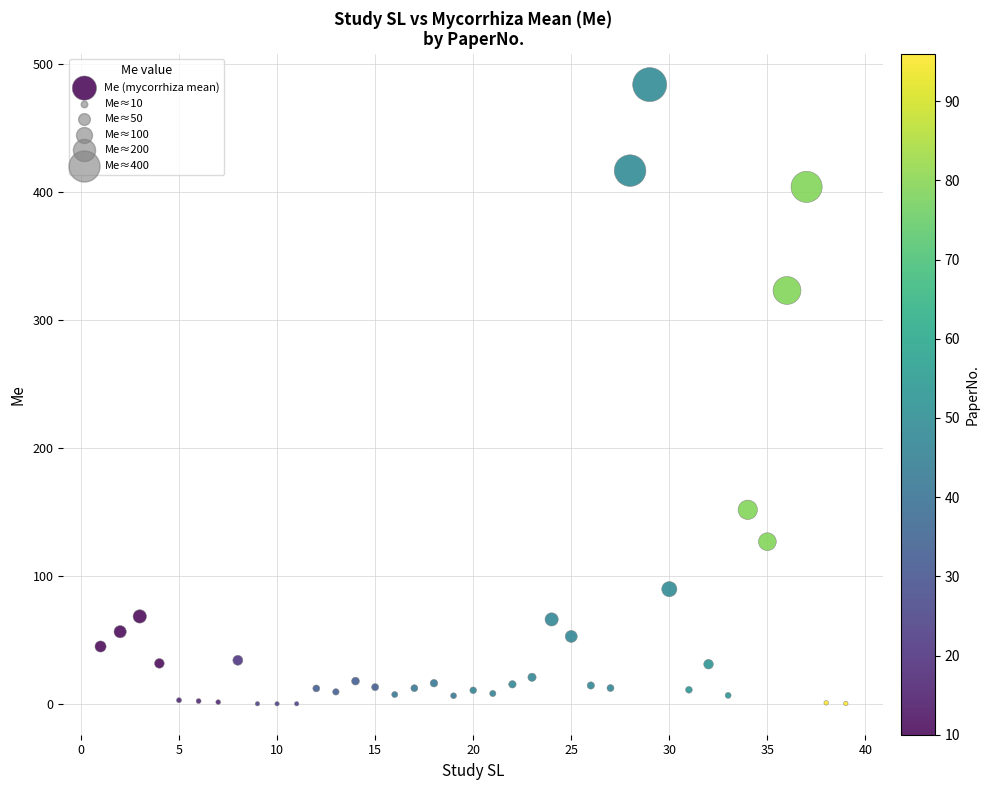

What is the range of Y values (max minus min)?

483.6